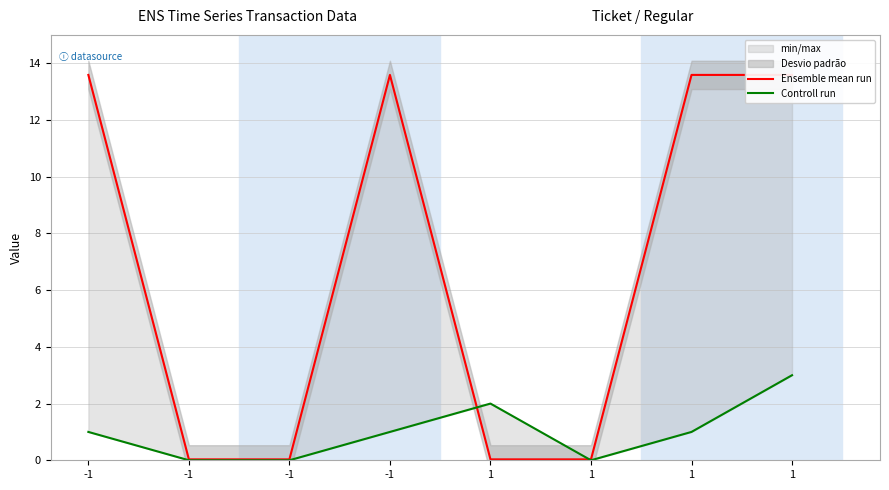

Is it true that Controll run equals 0.0 at -1?

True